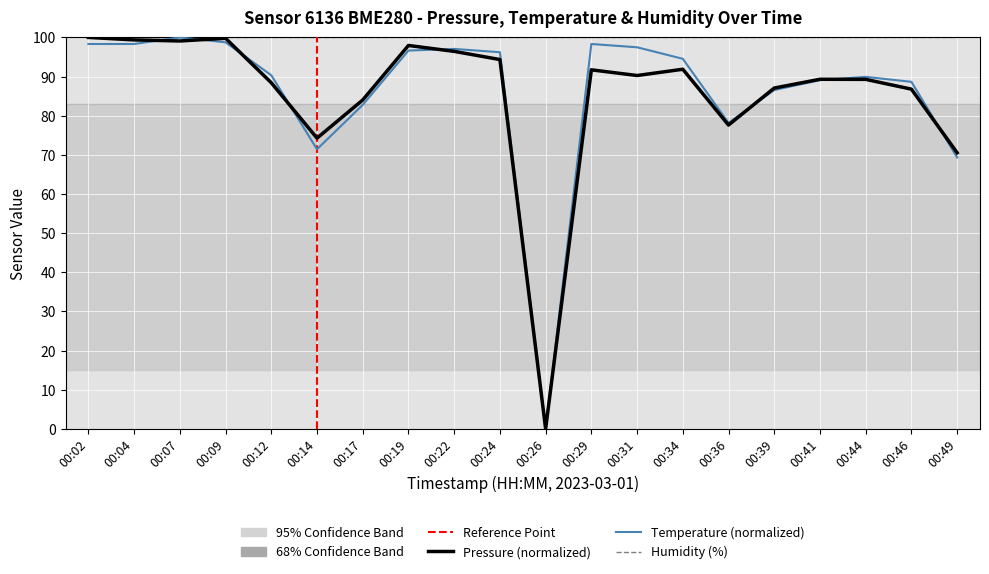

True or false: temperature and pressure intersect in this chart.

True